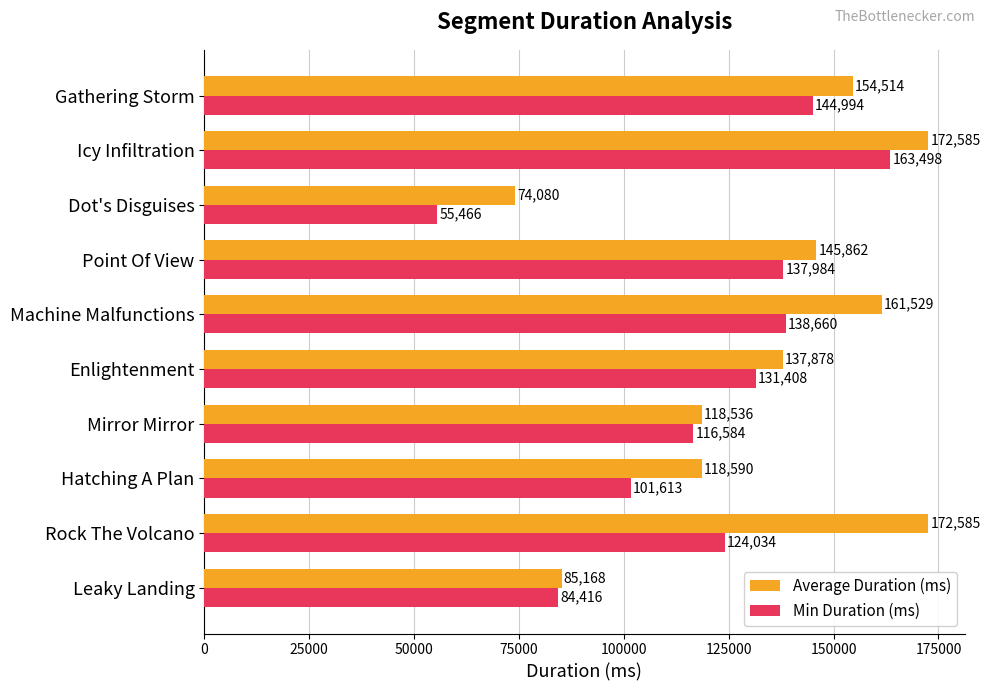

What is the difference between the maximum and second lowest values in the Min Duration (ms) series?

79082